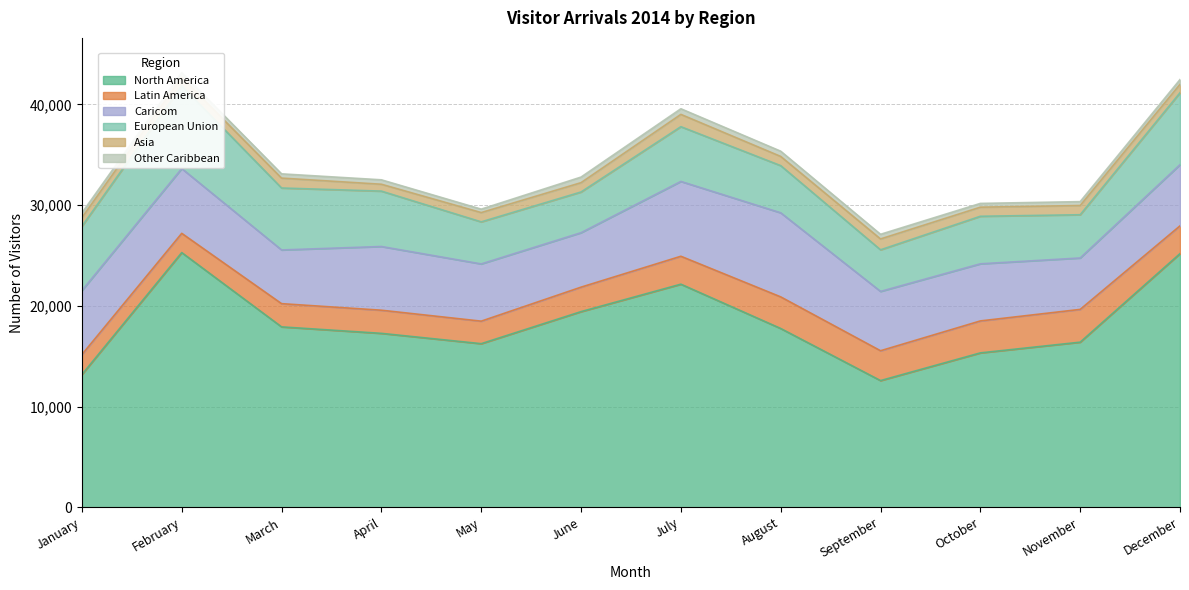

What is the value of the European Union point at the 5th from the left?

4177